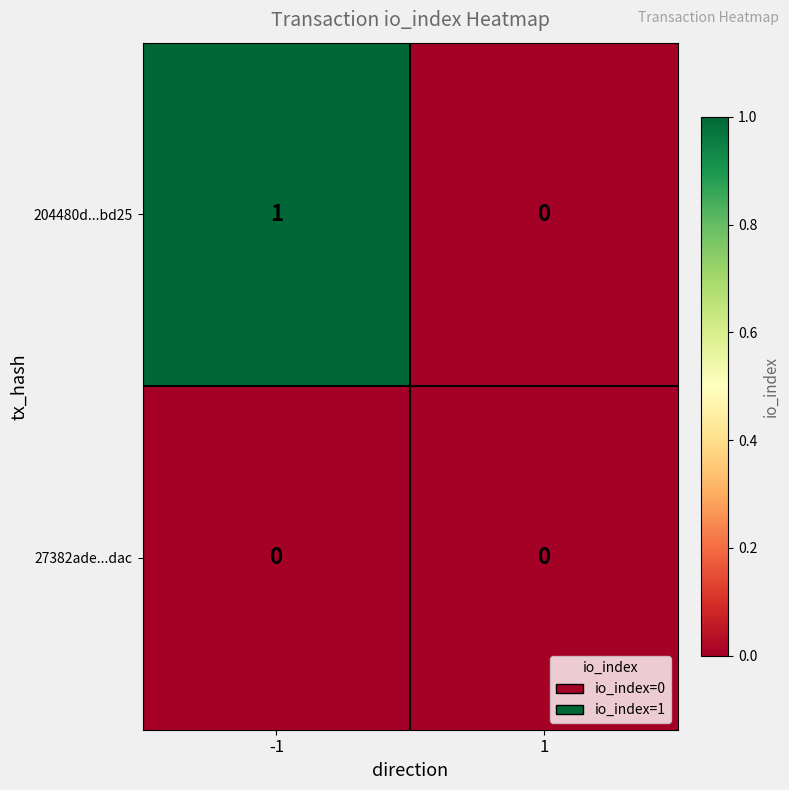

Which series has the largest range (max minus min)?

204480d...bd25